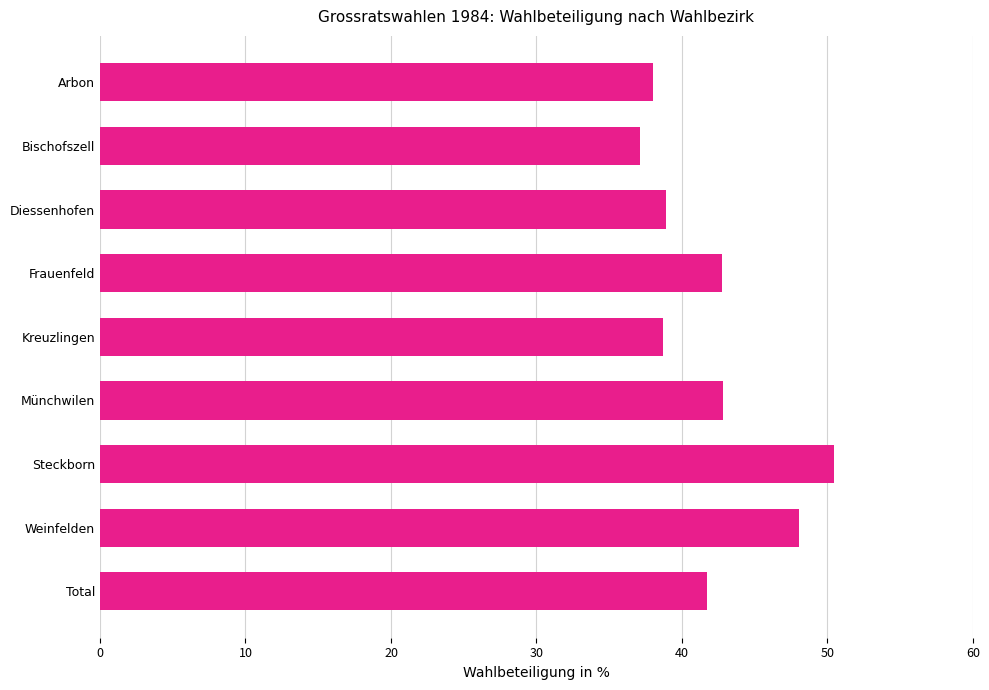

At which category does the chart reach its peak across all series?

Steckborn